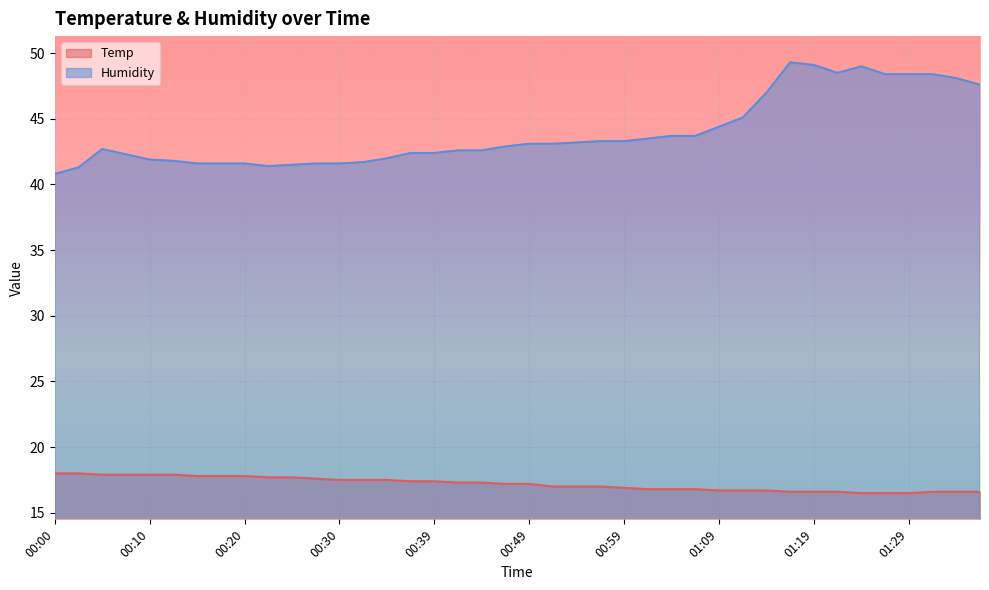

Is it true that Temp equals 10.8 at 01:29?

False